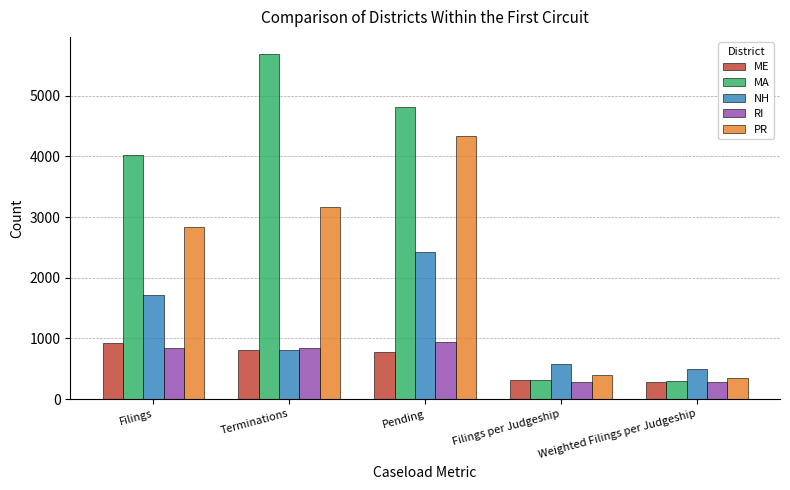

What is the difference between the second highest and second lowest values in the MA series?

4507